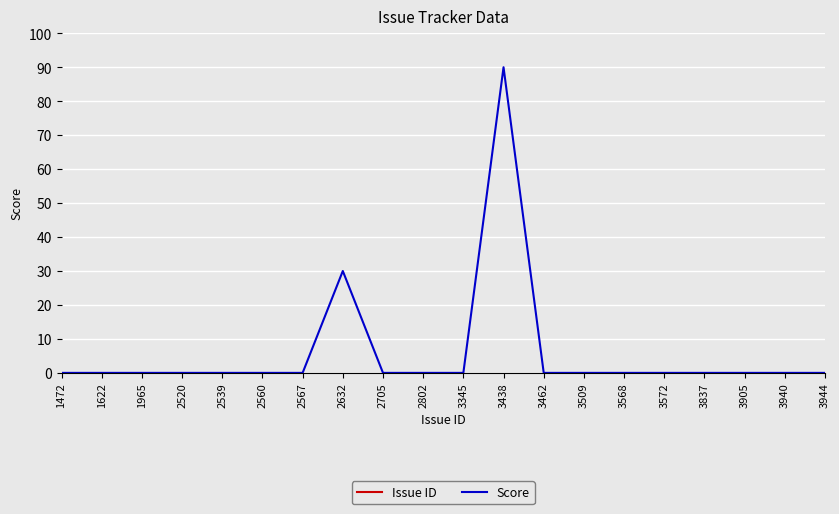

Rank the series at 3462 from highest to lowest value.

Issue ID, Score